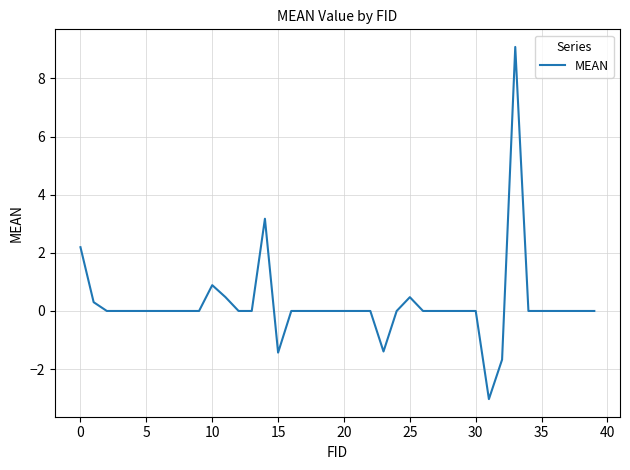

What is the difference between the maximum and minimum values?

12.1